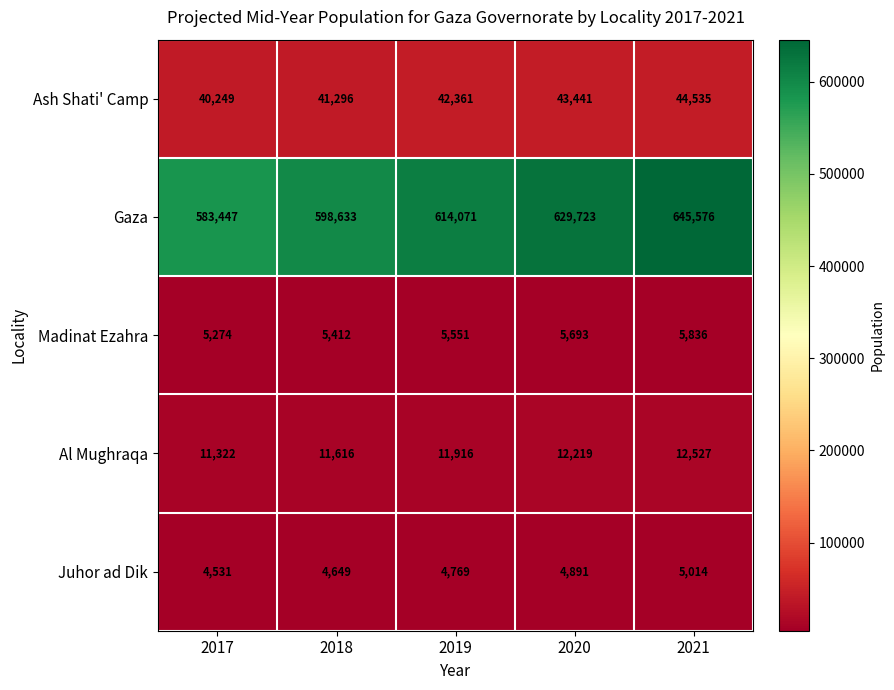

Reading left to right, what are all the values shown in this chart?

Ash Shati' Camp: 2017=40249	2018=41296	2019=42361	2020=43441	2021=44535
Gaza: 2017=583447	2018=598633	2019=614071	2020=629723	2021=645576
Madinat Ezahra: 2017=5274	2018=5412	2019=5551	2020=5693	2021=5836
Al Mughraqa: 2017=11322	2018=11616	2019=11916	2020=12219	2021=12527
Juhor ad Dik: 2017=4531	2018=4649	2019=4769	2020=4891	2021=5014